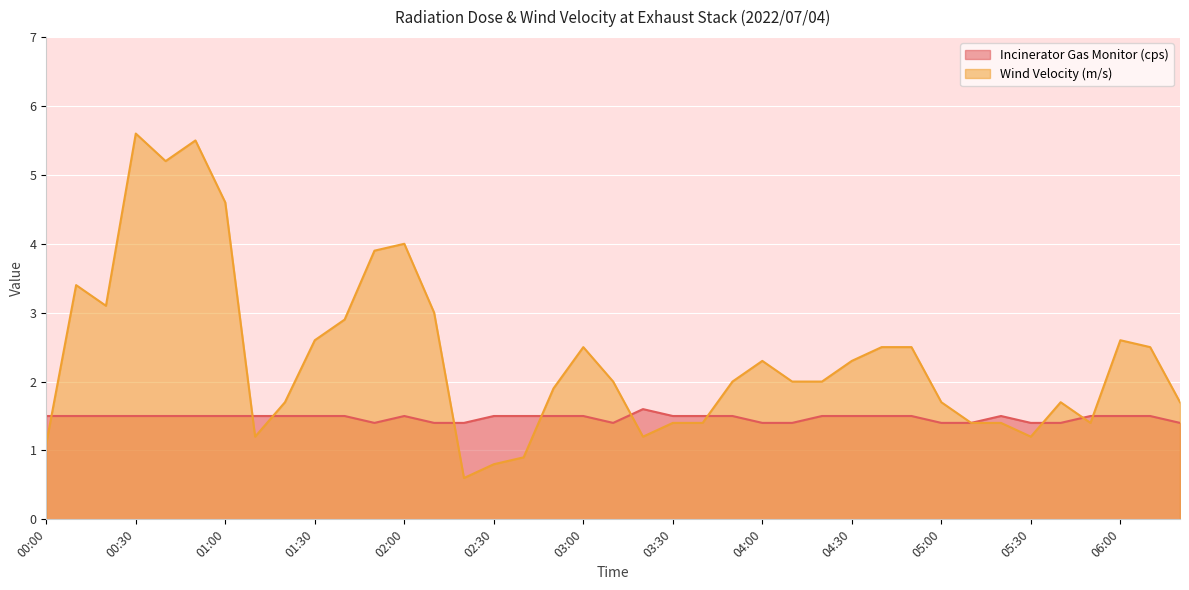

What is the lowest value of the Wind Velocity (m/s) series?

0.6